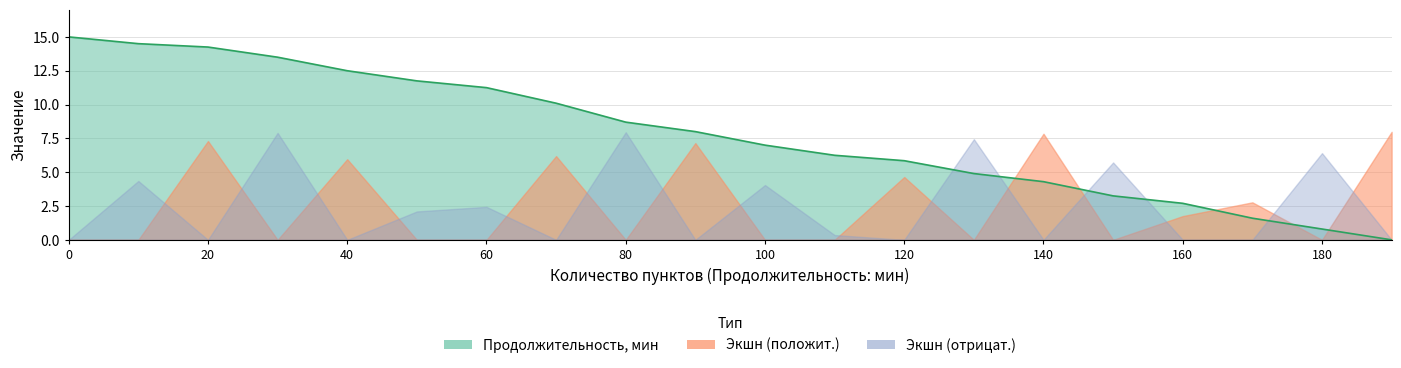

Reading left to right, list all the values displayed in this chart.

15.0	14.5	14.2	13.5	12.5	11.8	11.2	10.1	8.7	8.0	7.0	6.2	5.9	4.9	4.3	3.2	2.7	1.6	0.8	0.0